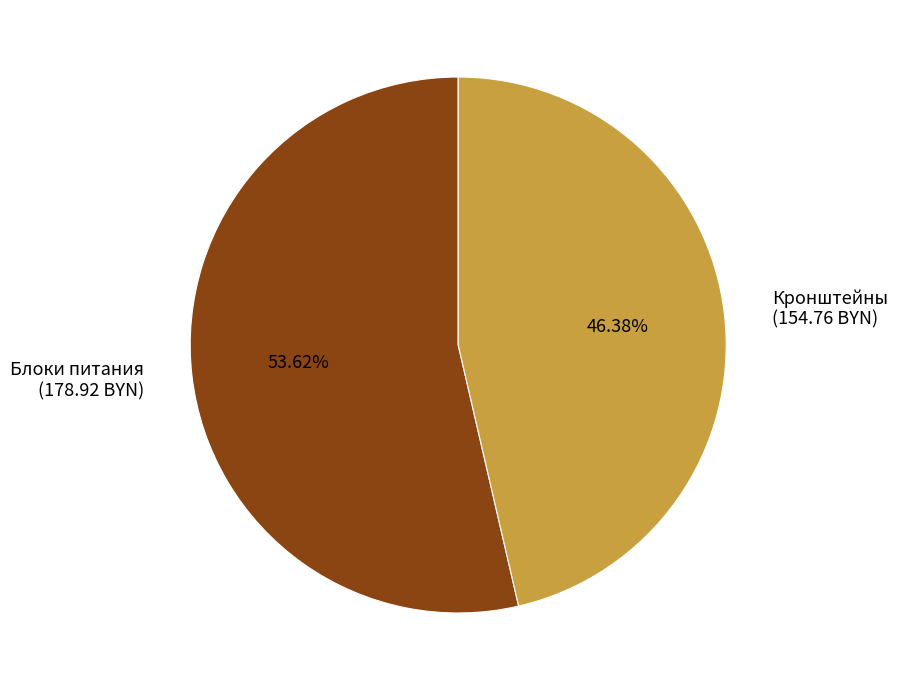

How many slices are in this pie chart?

2